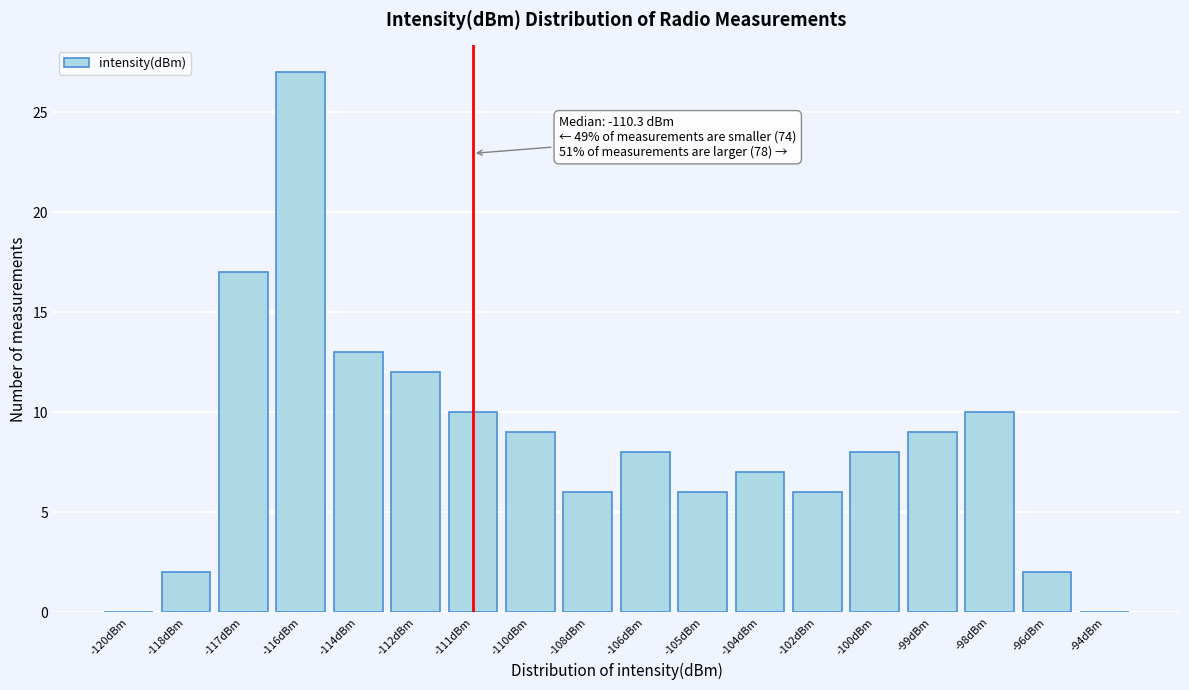

Reading right to left, list all the values displayed in this chart.

-94dBm=0	-96dBm=2	-98dBm=10	-99dBm=9	-100dBm=8	-102dBm=6	-104dBm=7	-105dBm=6	-106dBm=8	-108dBm=6	-110dBm=9	-111dBm=10	-112dBm=12	-114dBm=13	-116dBm=27	-117dBm=17	-118dBm=2	-120dBm=0